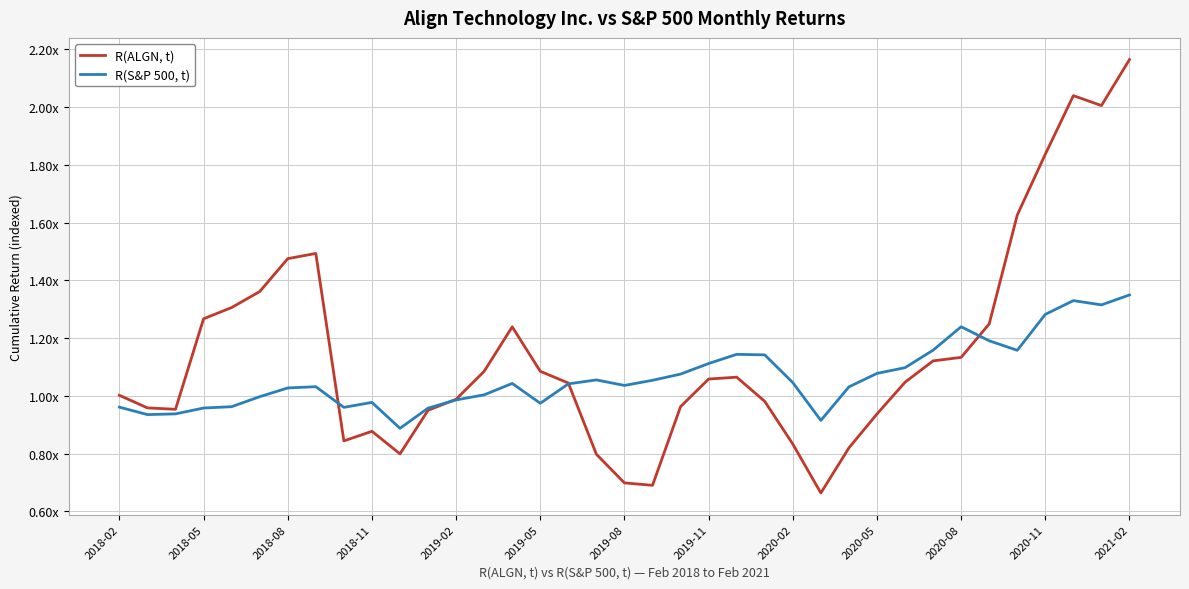

At which category does the chart reach its peak across all series?

2021-02